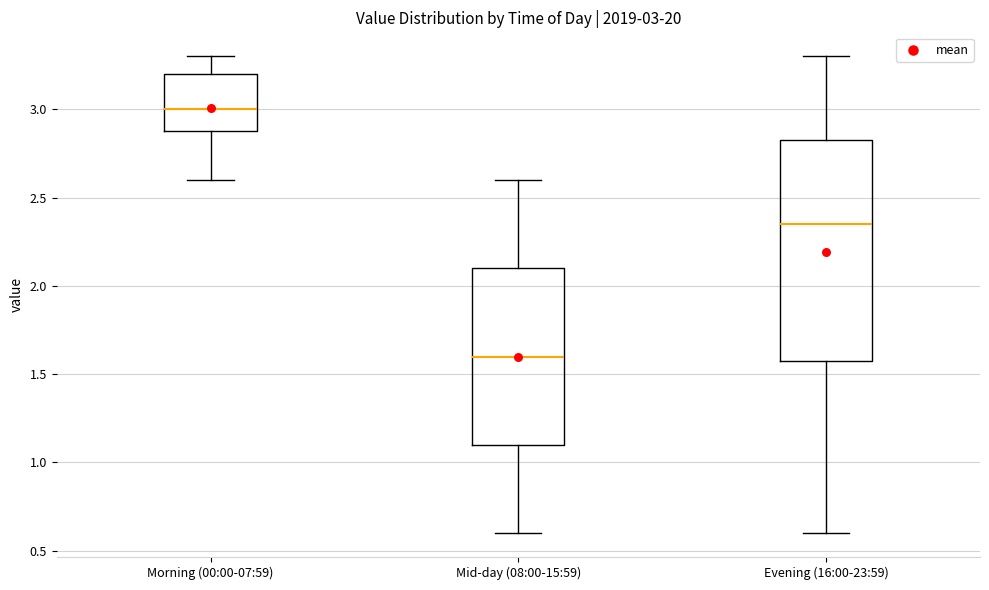

Which box's median line is the highest?

Morning (00:00-07:59)